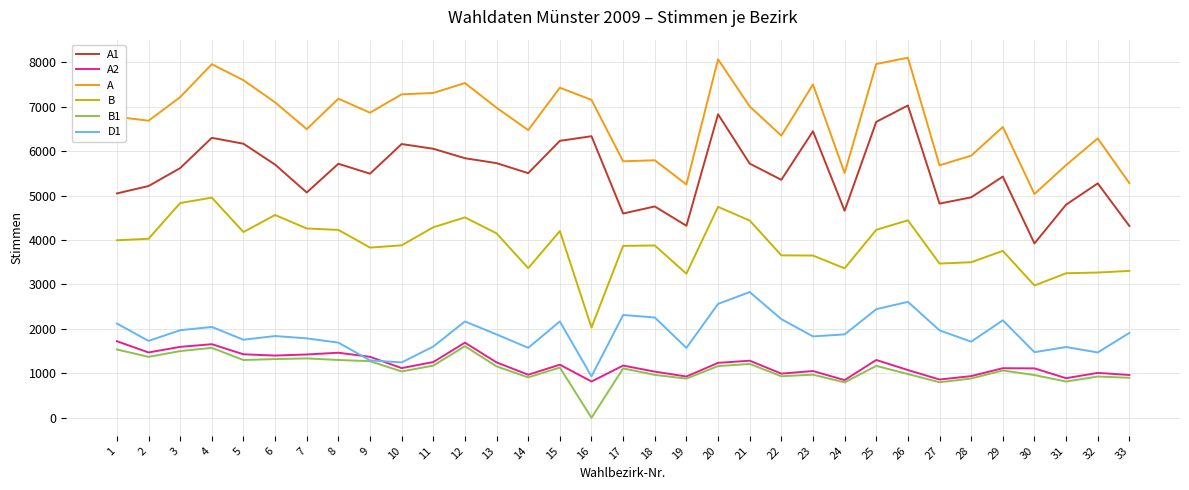

Does the chart display data point markers on the line(s)?

No